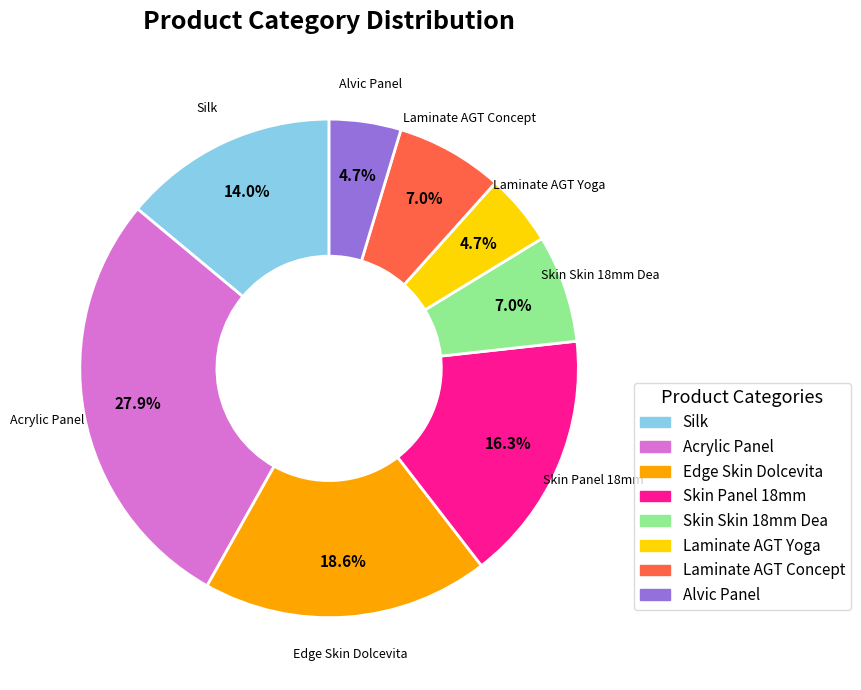

Is there a majority slice in this chart?

No